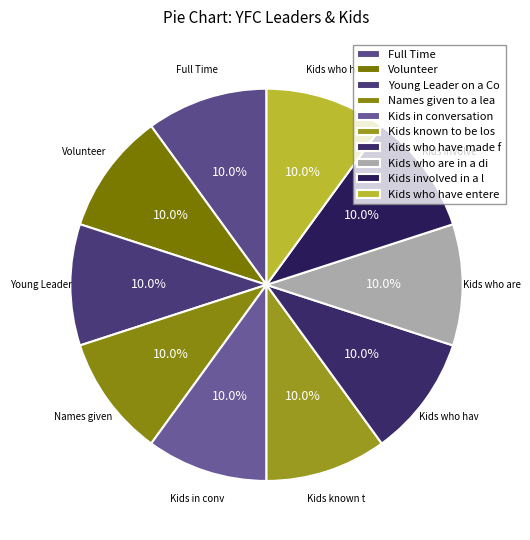

Which slice is the largest?

Full Time